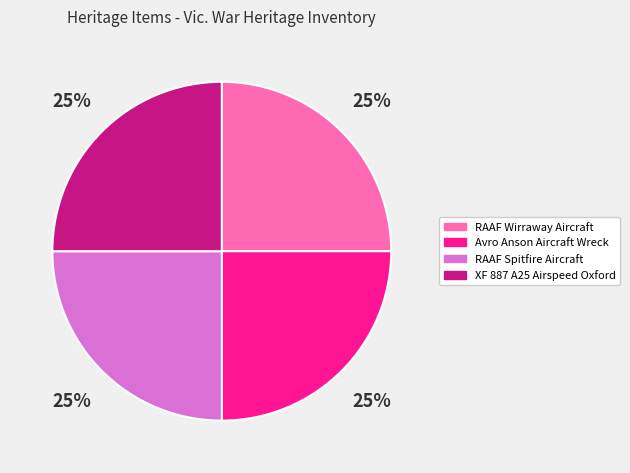

How many segments does this pie chart have?

4